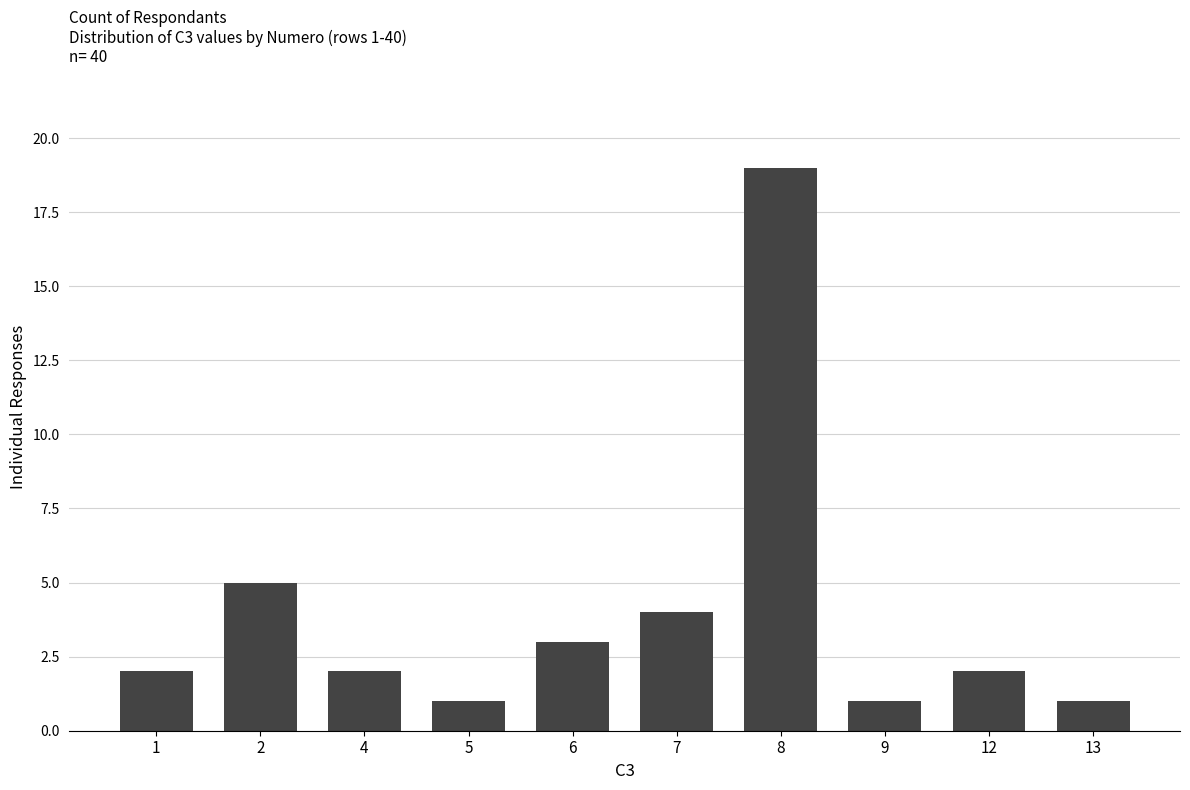

What is the greatest value displayed?

19